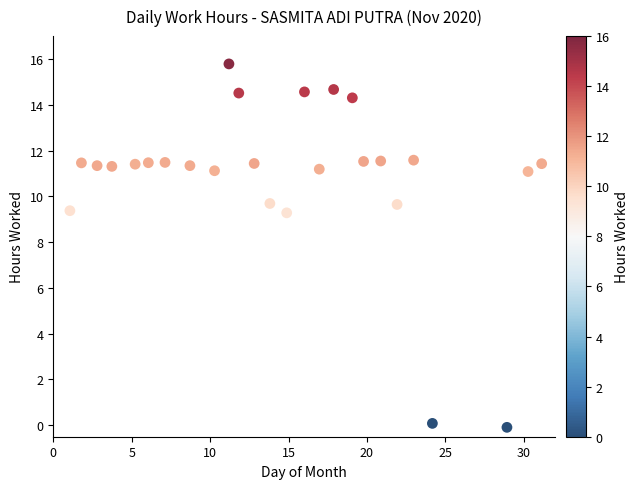

What is the range of X values (max minus min)?

30.1